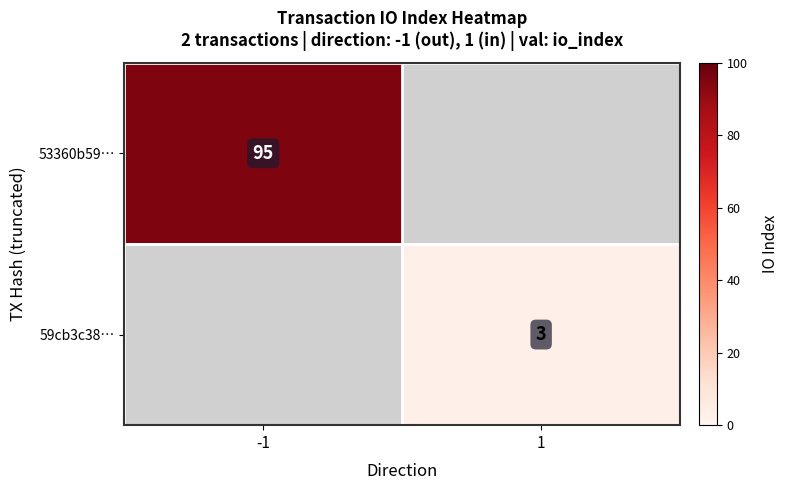

Is it true that 53360b59… equals 95 at -1?

True